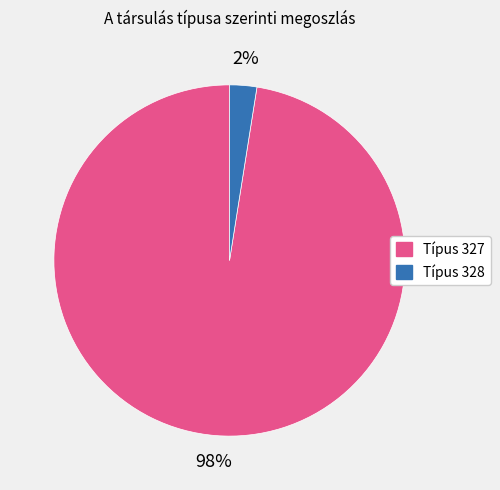

Combined, do Típus 327 and Típus 328 account for over 50%?

Yes